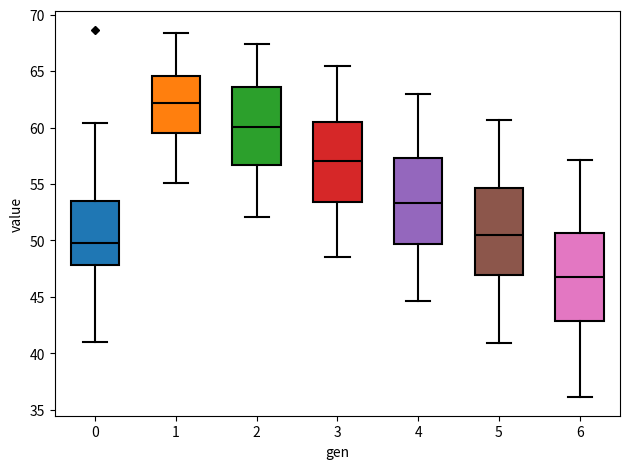

Reading left to right, read every box against the y-axis: the position of its median line, the range the box covers, and the ends of its whiskers. The values are not printed on the chart, so give them approximately, as read against the axis.

0: median 50.0, box 48.0 to 53.5, whiskers 41.0 to 60.5
1: median 62.0, box 59.5 to 64.5, whiskers 55.0 to 68.5
2: median 60.0, box 56.5 to 63.5, whiskers 52.0 to 67.5
3: median 57.0, box 53.5 to 60.5, whiskers 48.5 to 65.5
4: median 53.5, box 49.5 to 57.5, whiskers 44.5 to 63.0
5: median 50.5, box 47.0 to 54.5, whiskers 41.0 to 60.5
6: median 47.0, box 43.0 to 50.5, whiskers 36.0 to 57.0